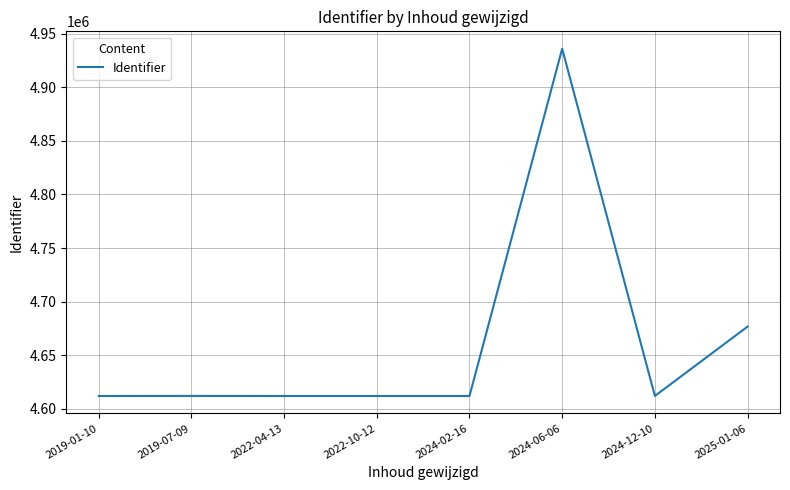

What is the ratio of the value at 2019-01-10 to the value at 2024-02-16?

1.0